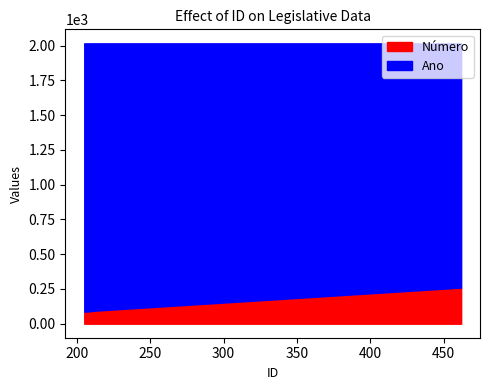

Reading left to right, extract all data points from this chart.

Número: 205=86	214=95	462=260
Ano: 205=2016	214=2016	462=2016